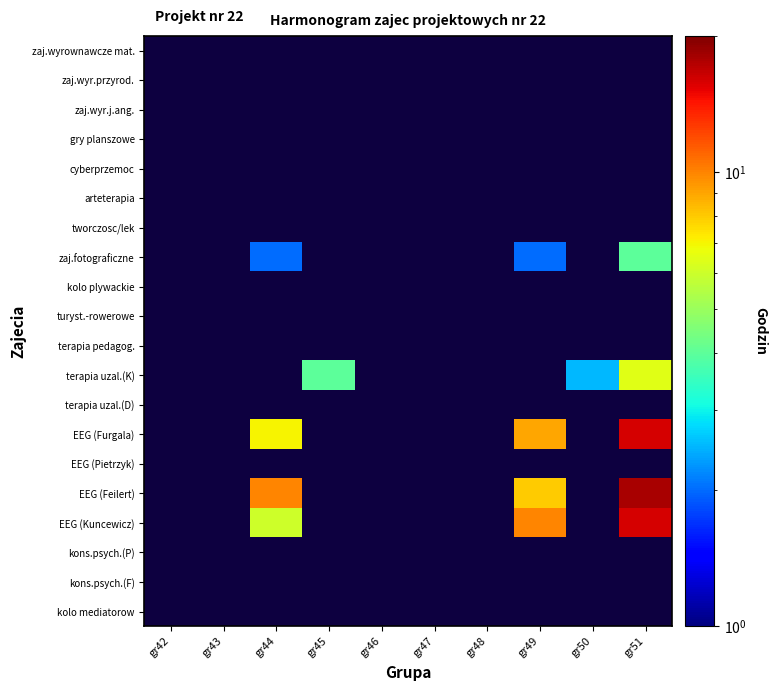

Rank the series at gr44 from lowest to highest value.

zaj.wyrownawcze mat., zaj.wyr.przyrod., zaj.wyr.j.ang., gry planszowe, cyberprzemoc, arteterapia, tworczosc/lek, kolo plywackie, turyst.-rowerowe, terapia pedagog., terapia uzal.(K), terapia uzal.(D), EEG (Pietrzyk), kons.psych.(P), kons.psych.(F), kolo mediatorow, zaj.fotograficzne, EEG (Kuncewicz), EEG (Furgala), EEG (Feilert)